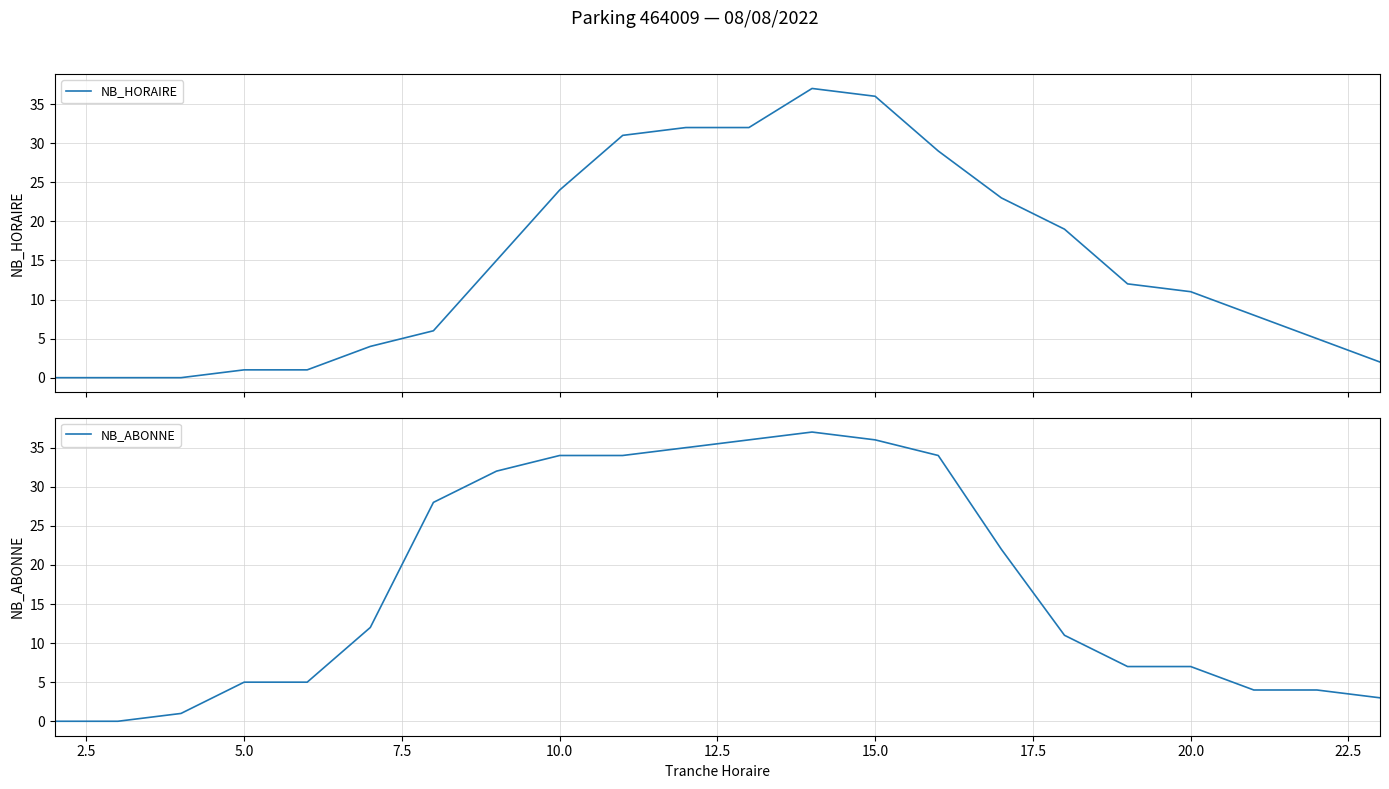

The NB_ABONNE series shows 34 at 10.0. True or false?

True